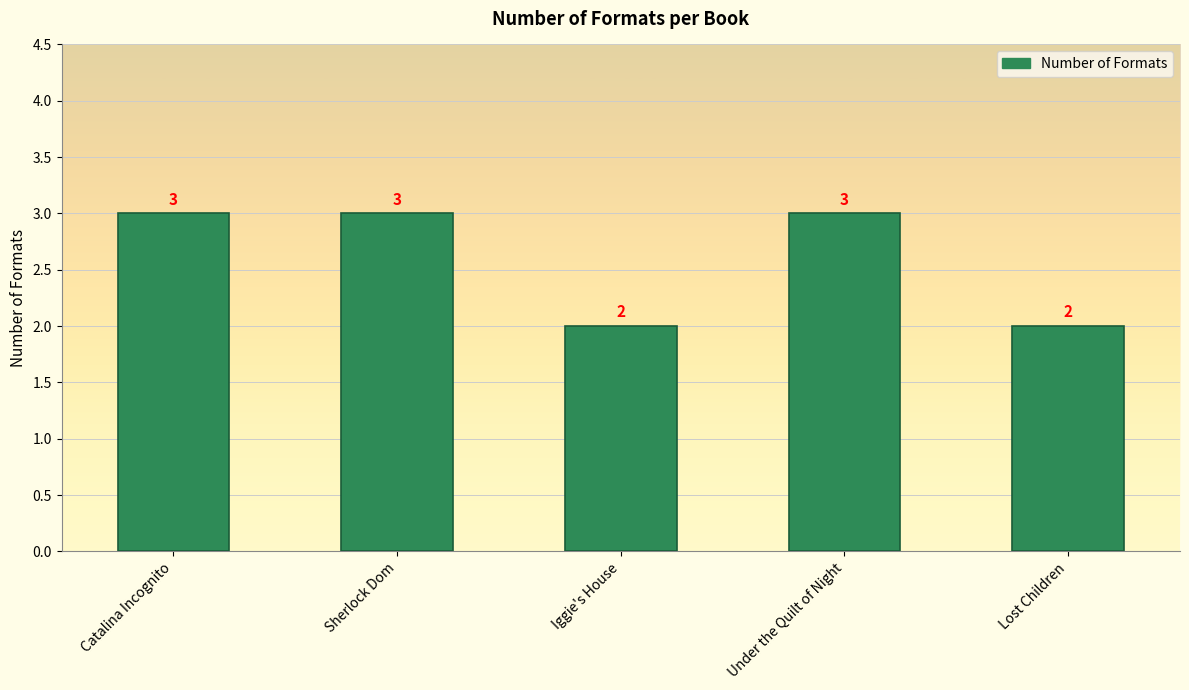

Reading left to right, what are all the values shown in this chart?

Catalina Incognito=3	Sherlock Dom=3	Iggie's House=2	Under the Quilt of Night=3	Lost Children=2